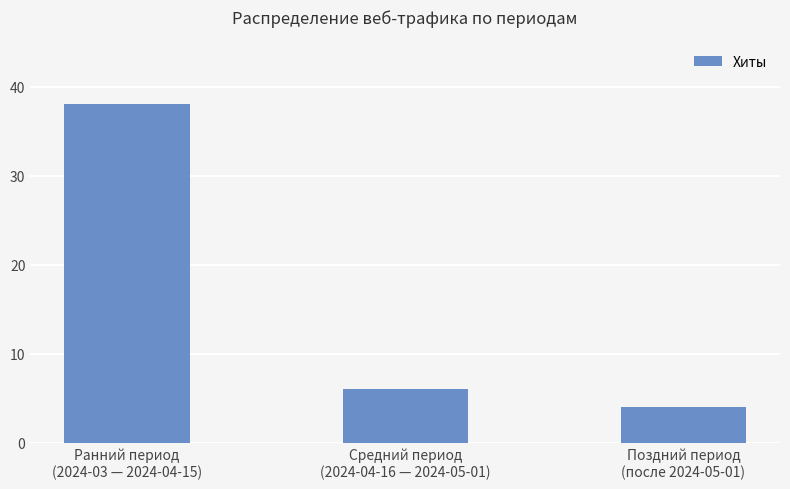

List the labels in order of value, smallest first.

Поздний период
(после 2024-05-01), Средний период
(2024-04-16 — 2024-05-01), Ранний период
(2024-03 — 2024-04-15)